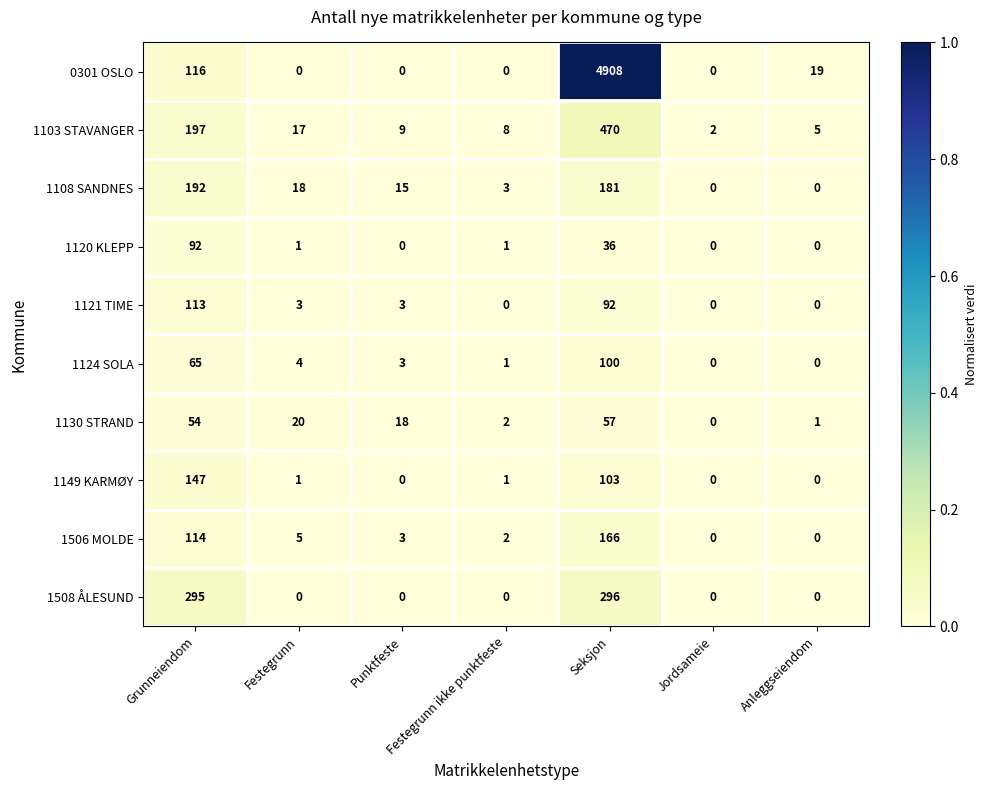

What is the greatest value displayed?

4908